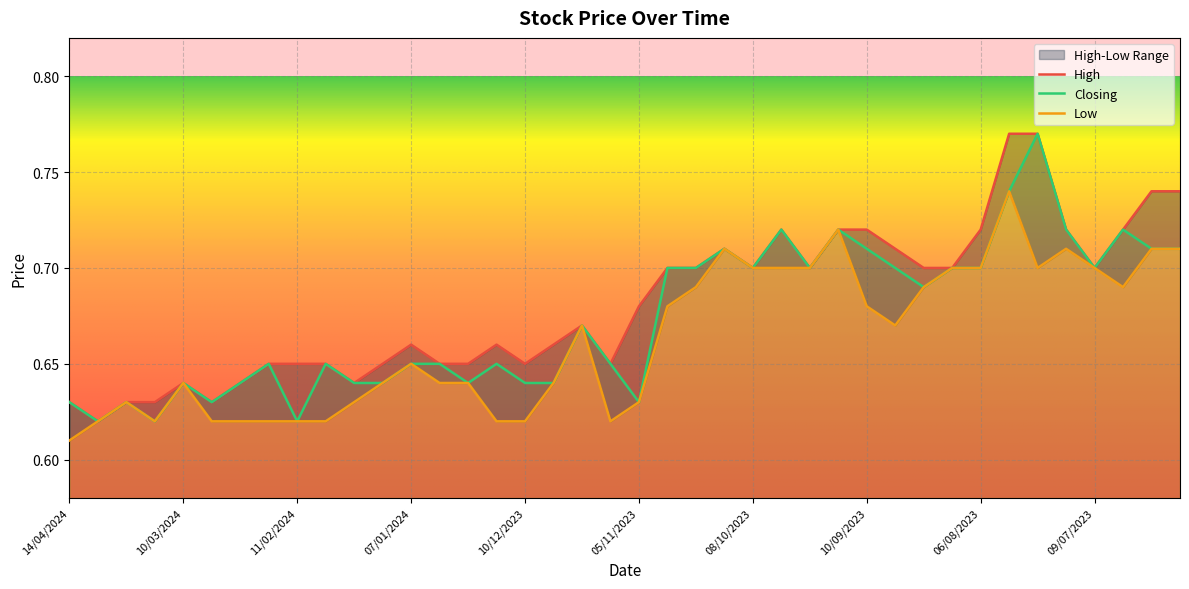

List the series in order of their peak value, lowest first.

Low, High, Closing